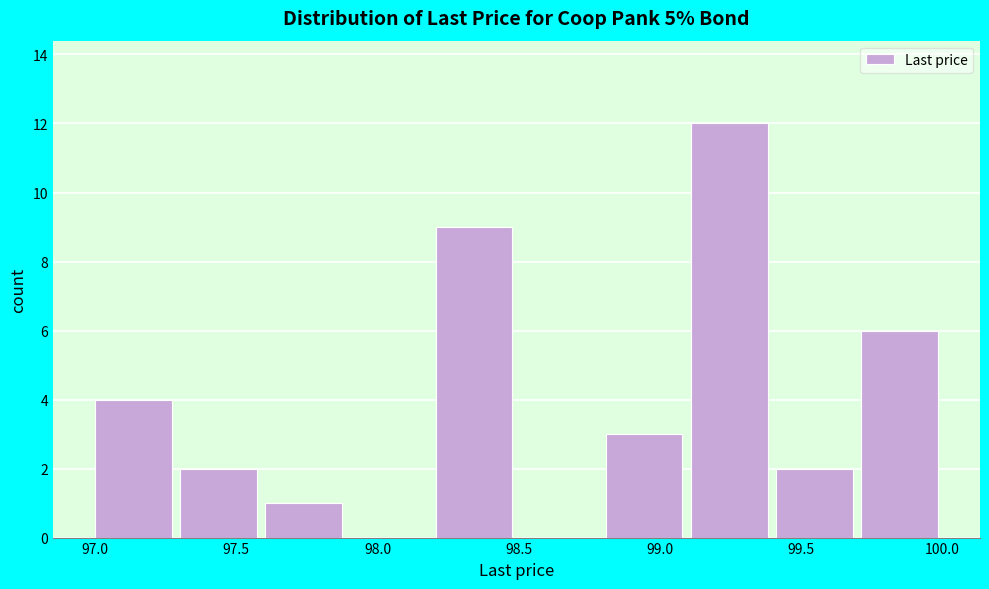

What is the height of the bar covering 99.4 to 99.7 on the x-axis? Neither the bar edges nor the heights are printed on the chart, so give them approximately, as read against the axes.

2